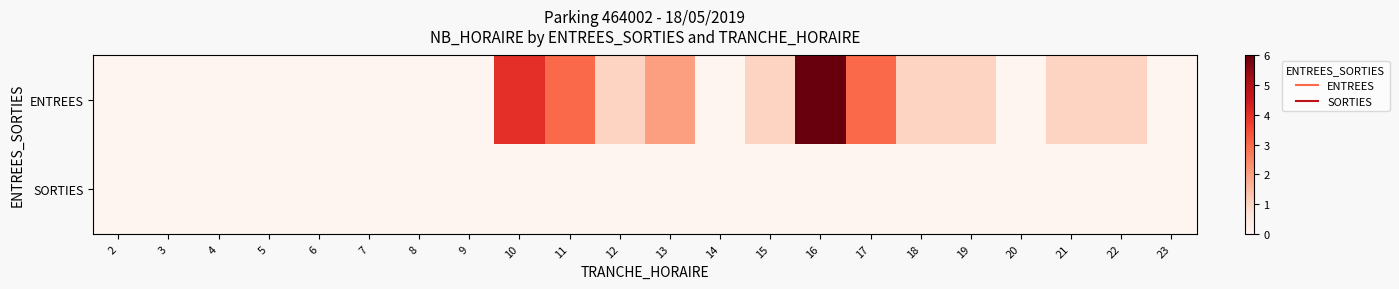

Which series has the widest spread of values?

ENTREES